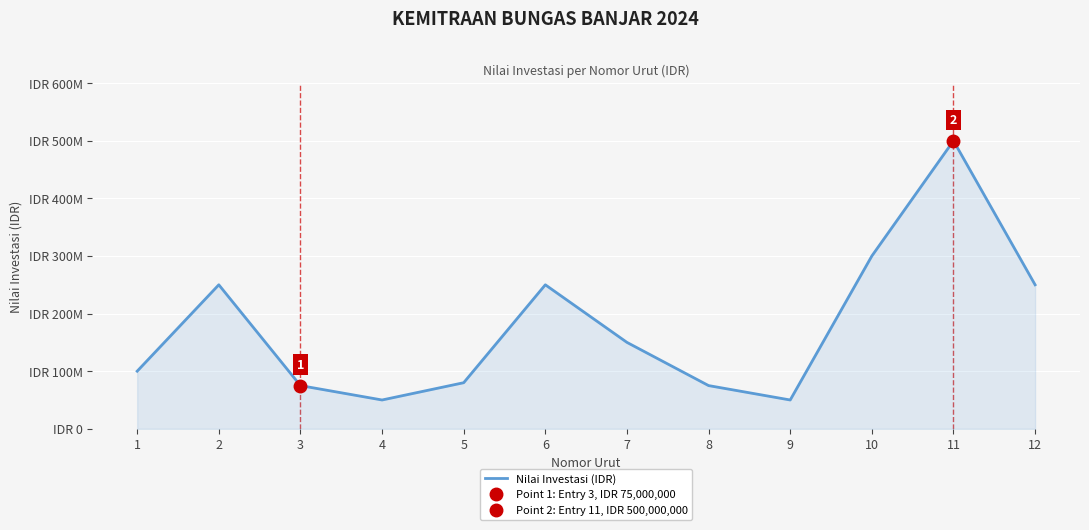

What is the value of the 12th point from the left?

250000000